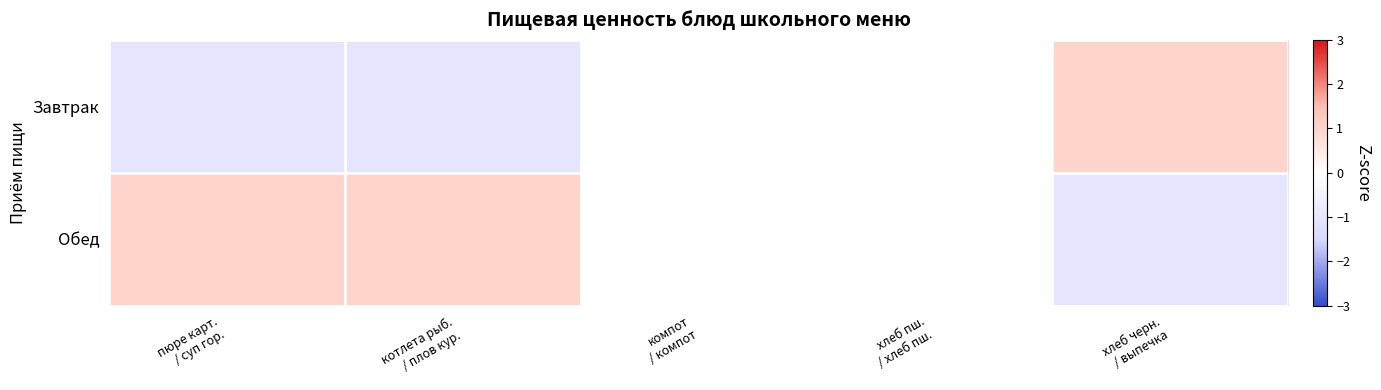

How many distinct data groups are displayed?

2